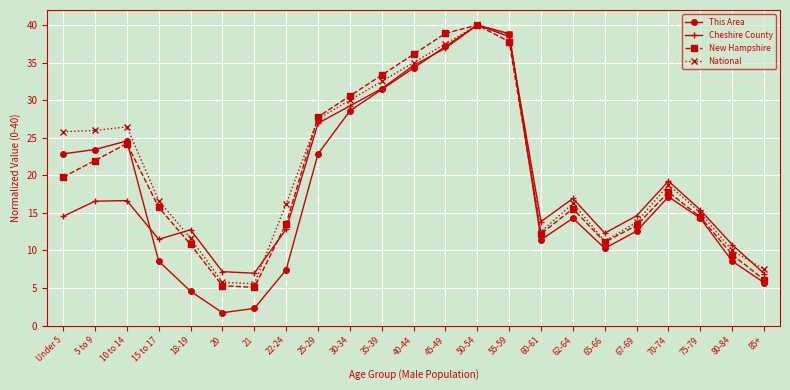

What is the sum of the Cheshire County values at 25-29 and 35-39?

58.5